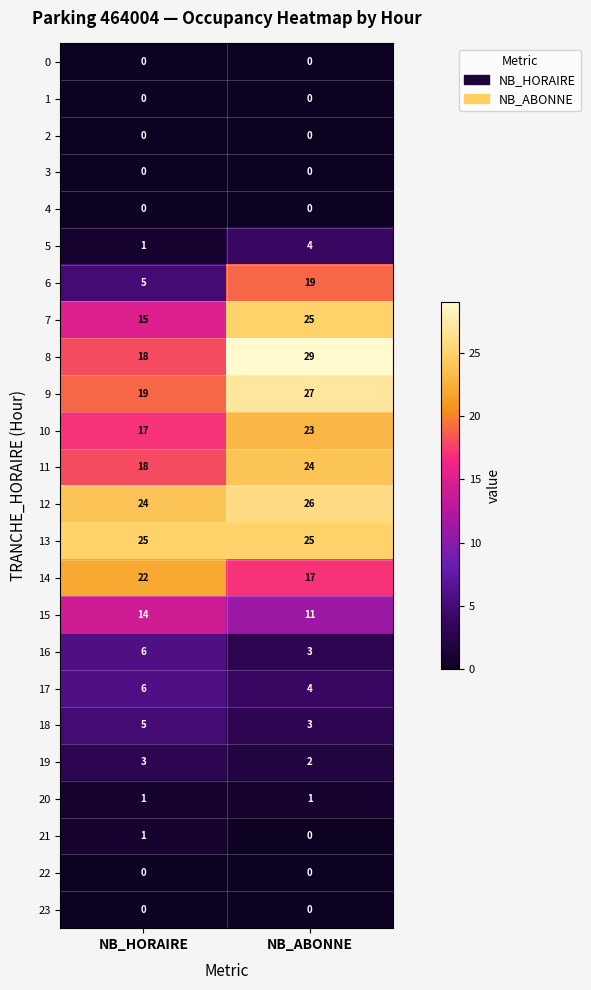

Rank the categories by 11 value from lowest to highest.

NB_HORAIRE, NB_ABONNE